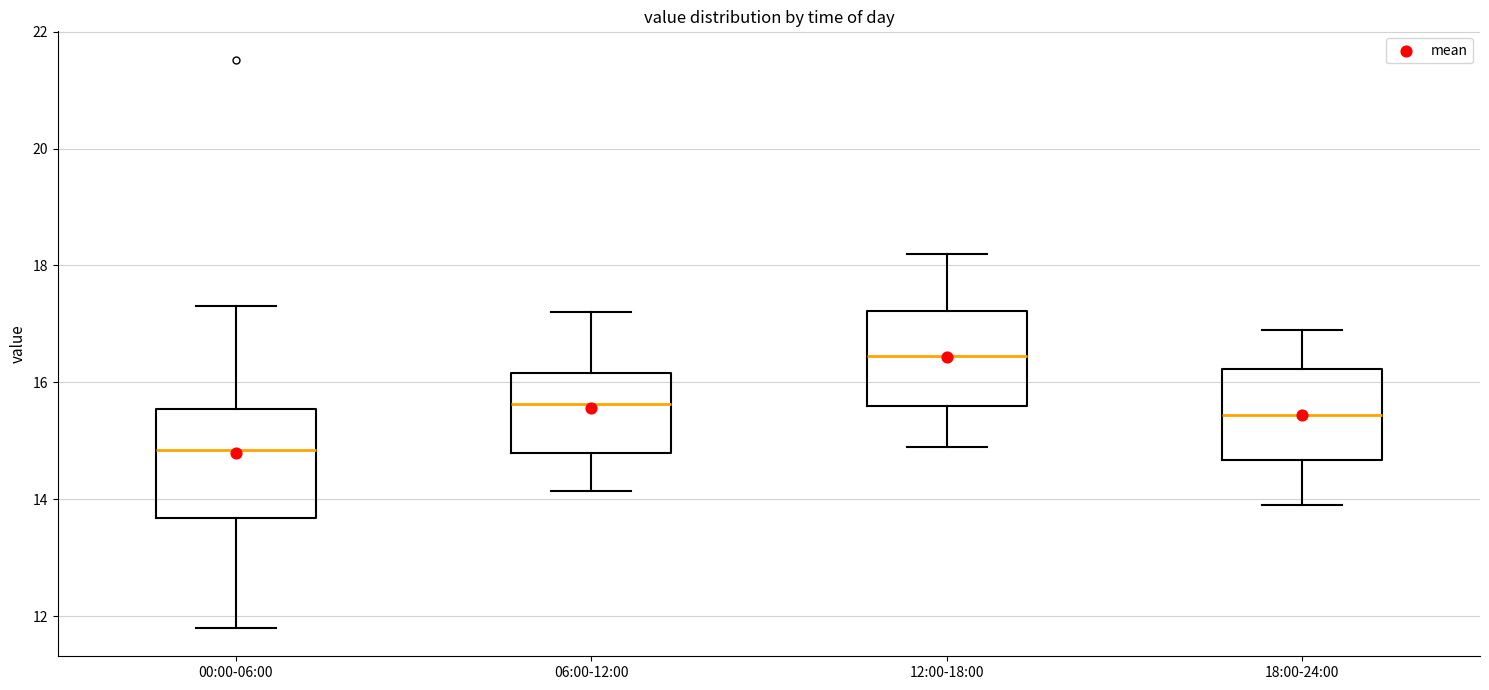

Reading left to right, read every box against the y-axis: the position of its median line, the range the box covers, and the ends of its whiskers. The values are not printed on the chart, so give them approximately, as read against the axis.

00:00-06:00: median 14.8, box 13.6 to 15.6, whiskers 11.8 to 17.4
06:00-12:00: median 15.6, box 14.8 to 16.2, whiskers 14.2 to 17.2
12:00-18:00: median 16.4, box 15.6 to 17.2, whiskers 15.0 to 18.2
18:00-24:00: median 15.4, box 14.6 to 16.2, whiskers 14.0 to 17.0